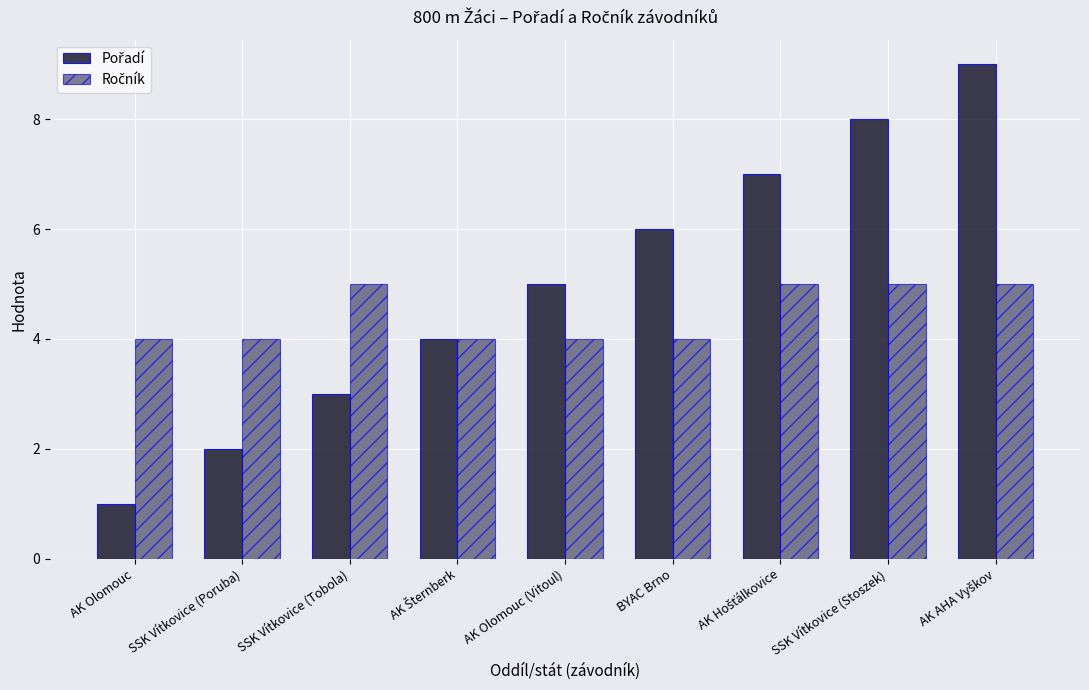

What is the maximum value shown in the chart?

9